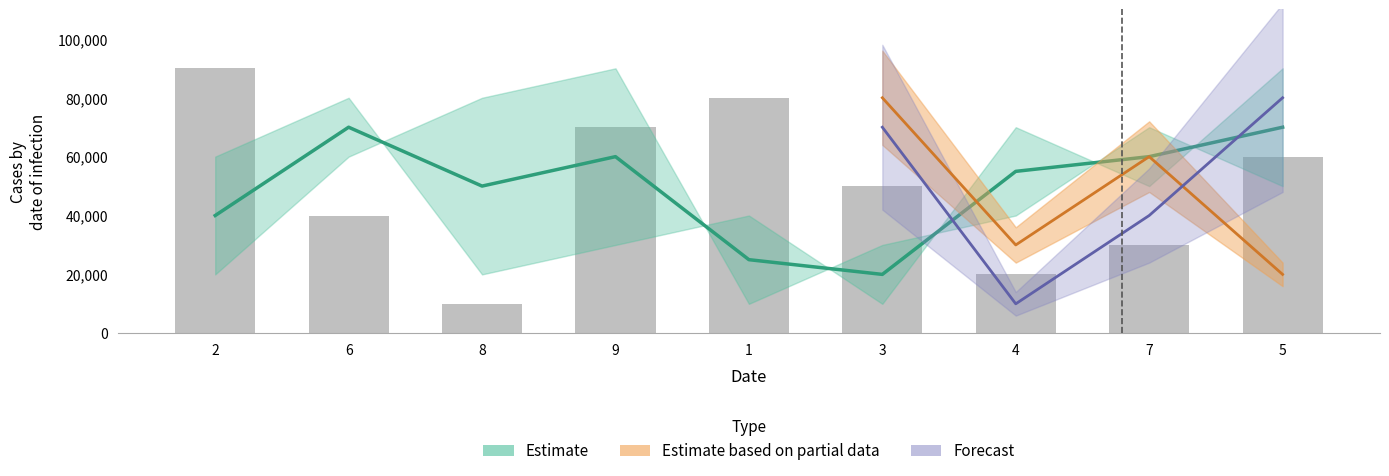

The chart shows a value of 8488 at 4. True or false?

False